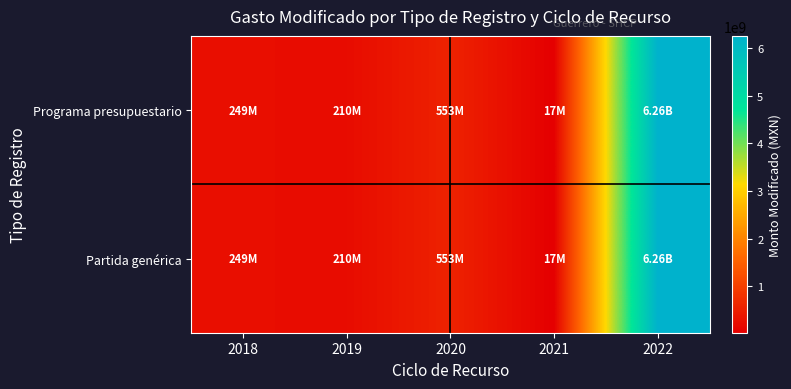

Count the number of categories in the chart.

5